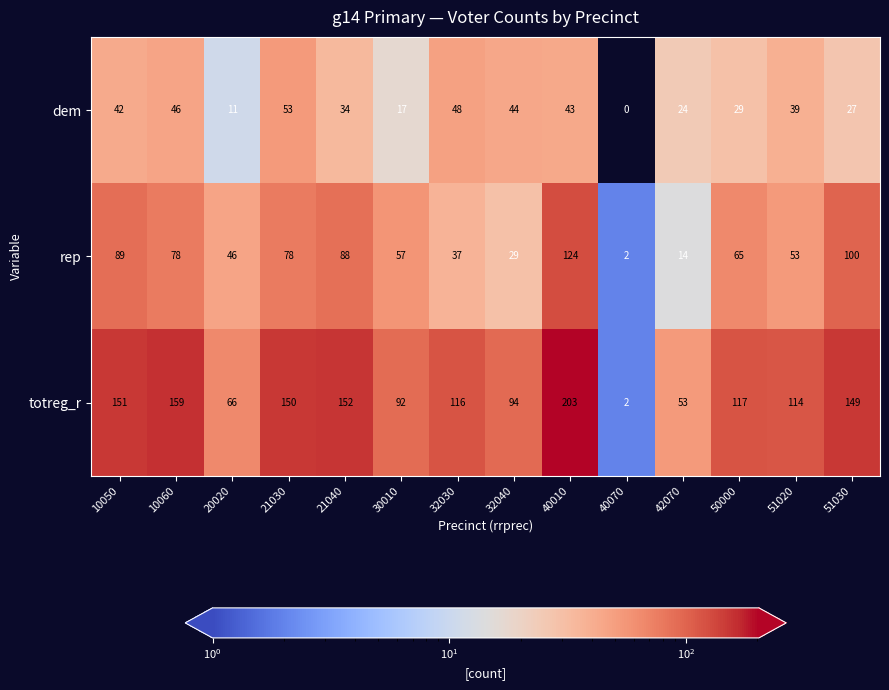

List the series in order of their peak value, lowest first.

dem, rep, totreg_r